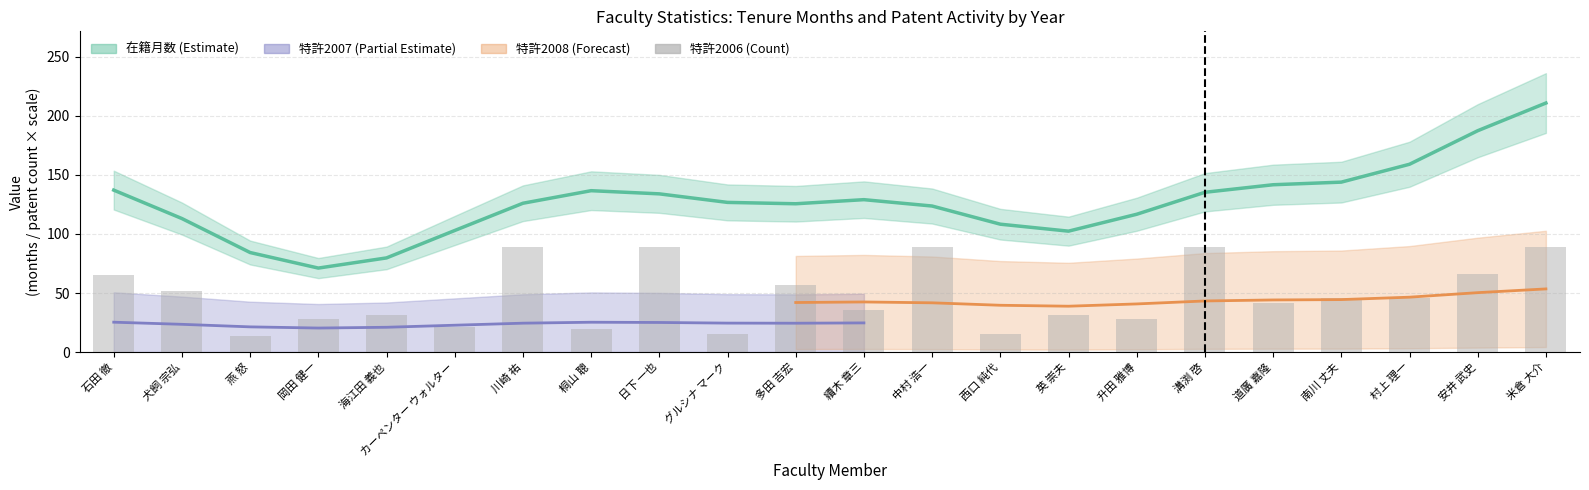

Reading right to left, list all the values displayed in this chart.

米倉 大介=89.2	安井 武史=66.4	村上 理一=46.0	南川 丈夫=46.0	道廣 嘉隆=41.8	溝渕 啓=89.2	升田 雅博=28.0	英 崇夫=31.6	西口 純代=15.1	中村 浩一=89.2	續木 章三=35.2	多田 吉宏=56.8	グルシナ マーク=15.7	日下 一也=89.2	桐山 聰=19.6	川崎 祐=89.2	カーペンター ウォルター=21.1	海江田 義也=31.6	岡田 健一=28.0	燕 怒=13.6	犬飼 宗弘=51.4	石田 徹=64.9